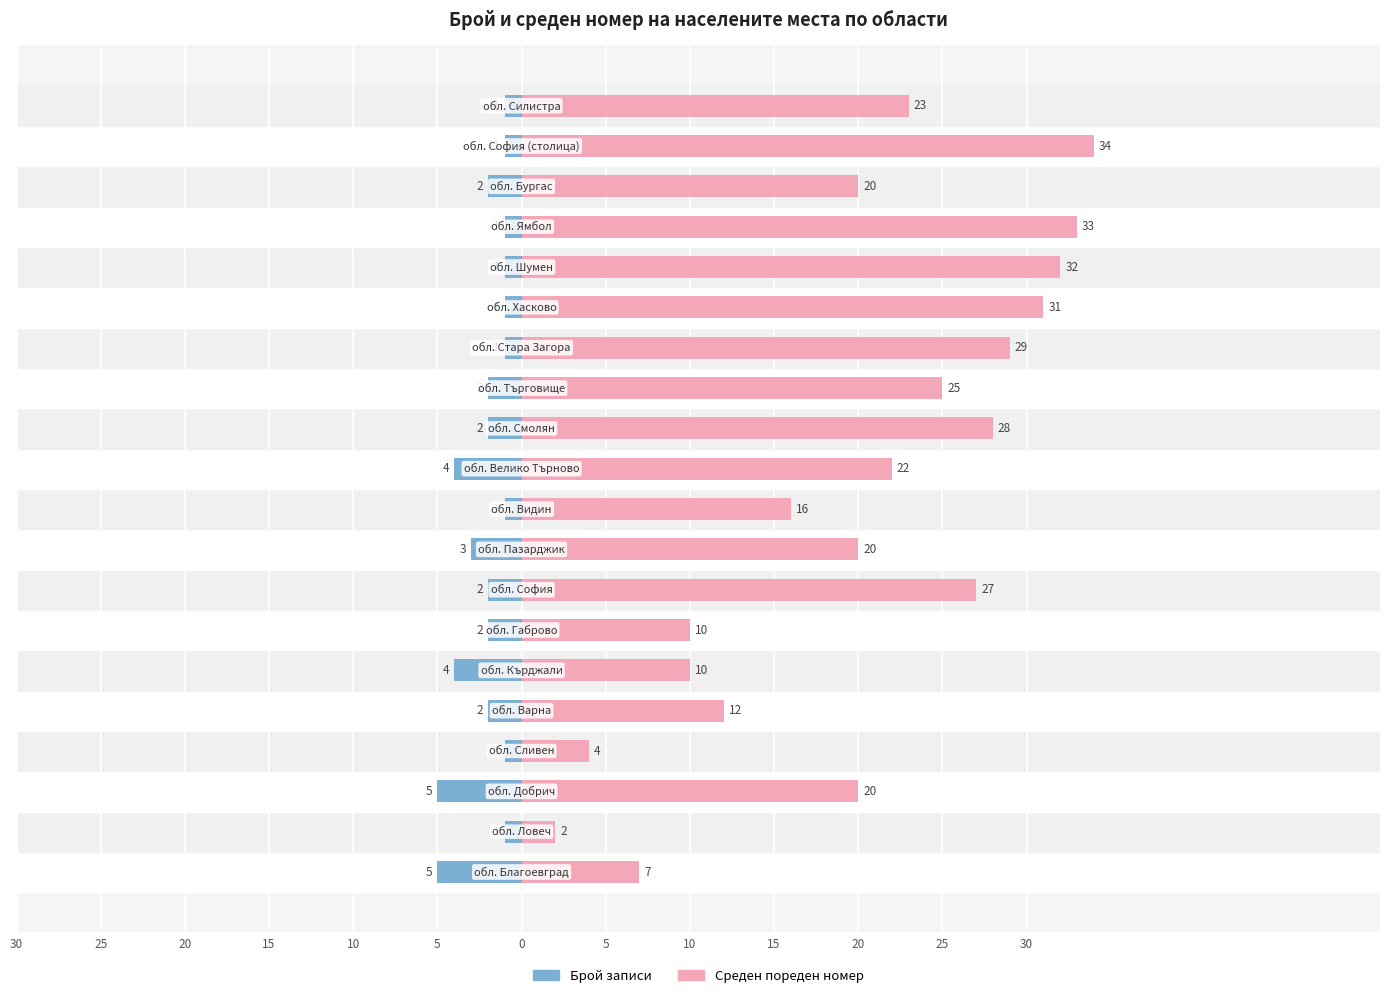

What is the average value of the Среден пореден номер series?

20